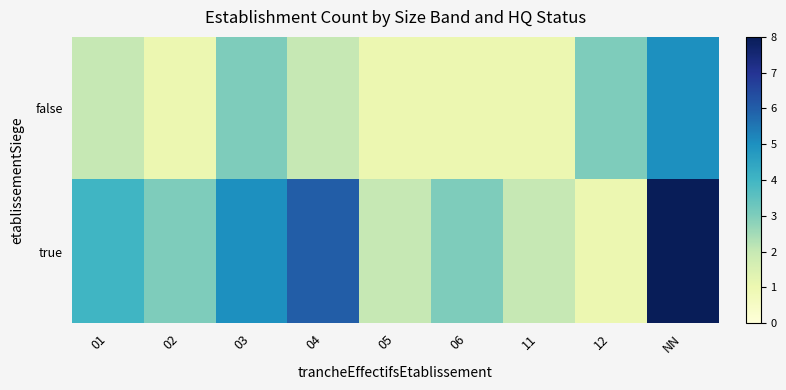

At which category is the sum across all series the highest?

NN